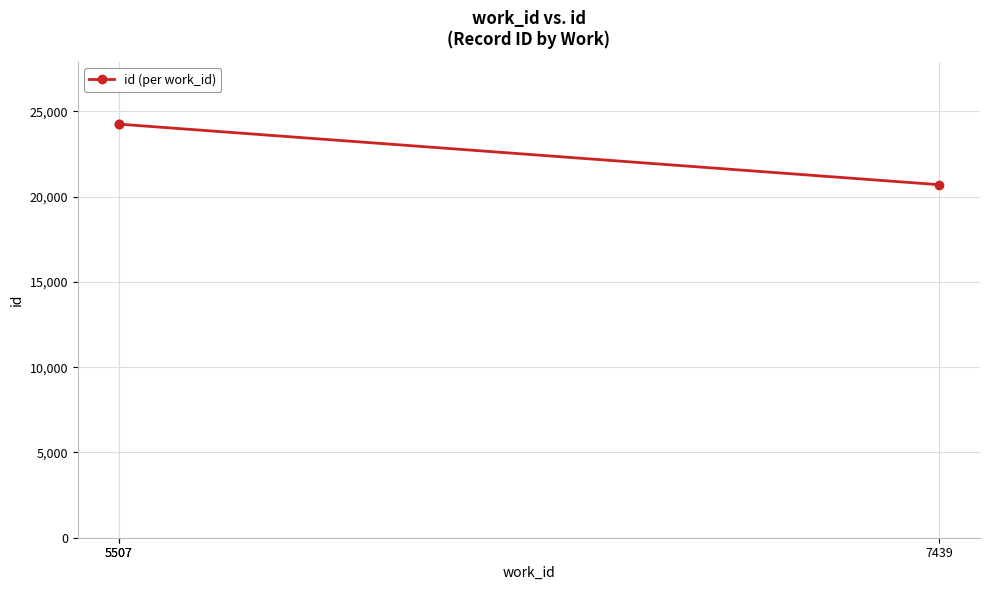

Where does the data first go above 24250?

5507